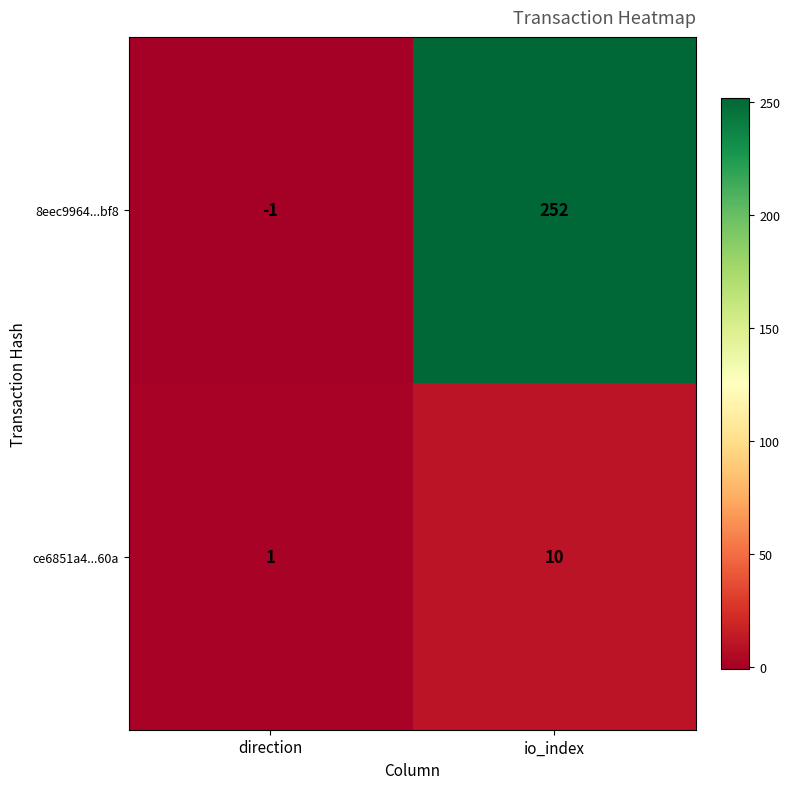

What is the sum of the 8eec9964...bf8 values at direction and io_index?

251